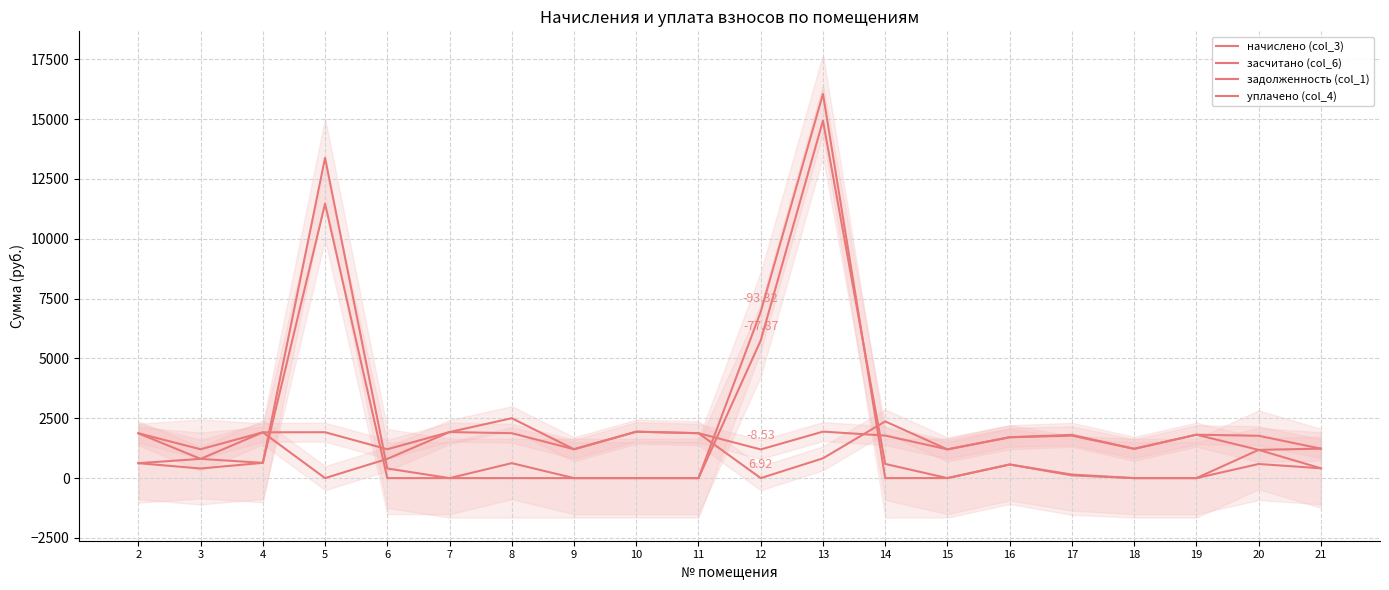

List the labels in order of начислено (col_3) value, largest first.

13, 10, 7, 5, 4, 8, 11, 2, 19, 14, 17, 20, 16, 21, 18, 3, 6, 9, 15, 12